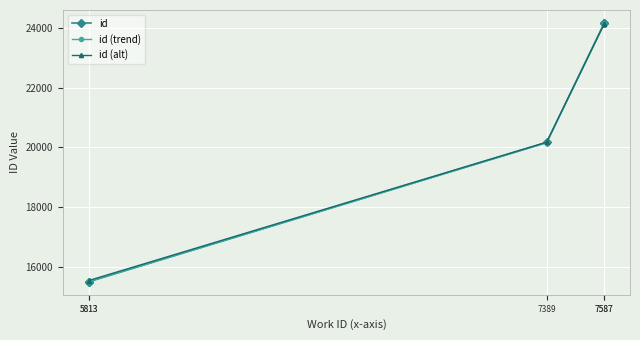

At 7389, list the series in order from largest to smallest.

id (alt), id, id (trend)